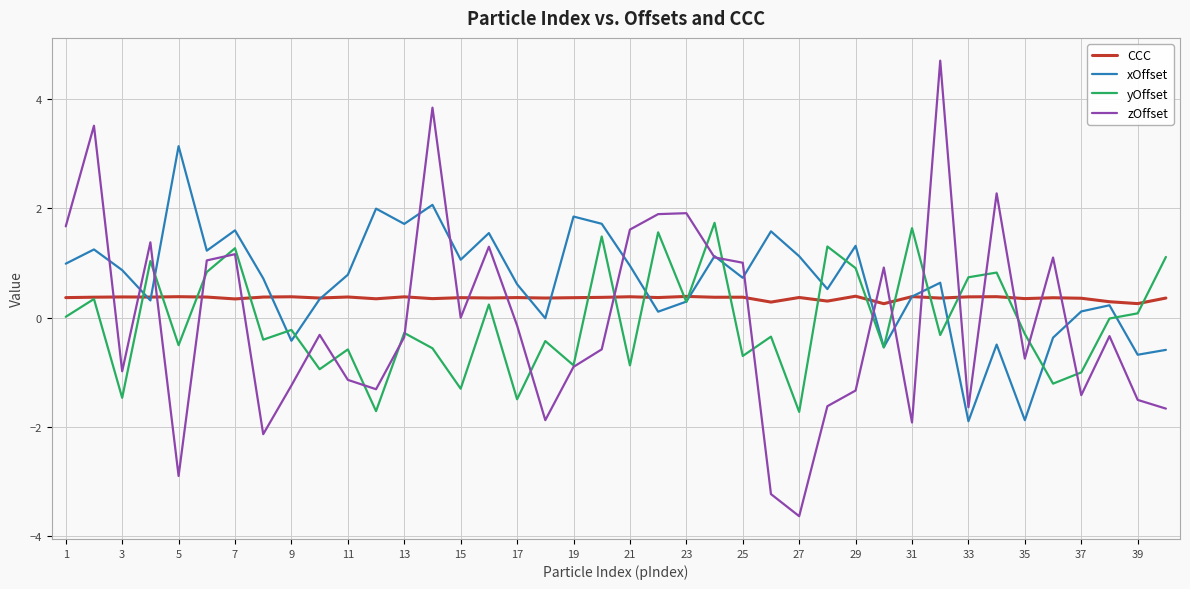

True or false: CCC and zOffset intersect in this chart.

True